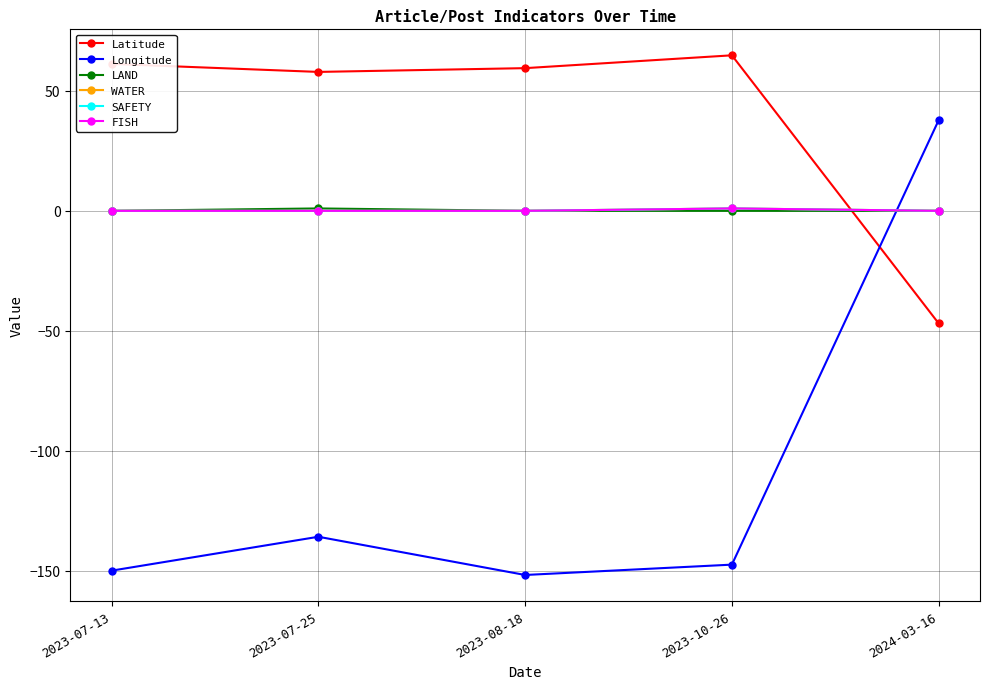

Reading left to right, list all the values displayed in this chart.

Latitude: 61.2	57.9	59.4	64.8	-46.9
Longitude: -149.9	-135.8	-151.7	-147.4	37.8
LAND: 0.0	1.0	0.0	0.0	0.0
WATER: 0.0	0.0	0.0	1.0	0.0
SAFETY: 0.0	0.0	0.0	1.0	0.0
FISH: 0.0	0.0	0.0	1.0	0.0